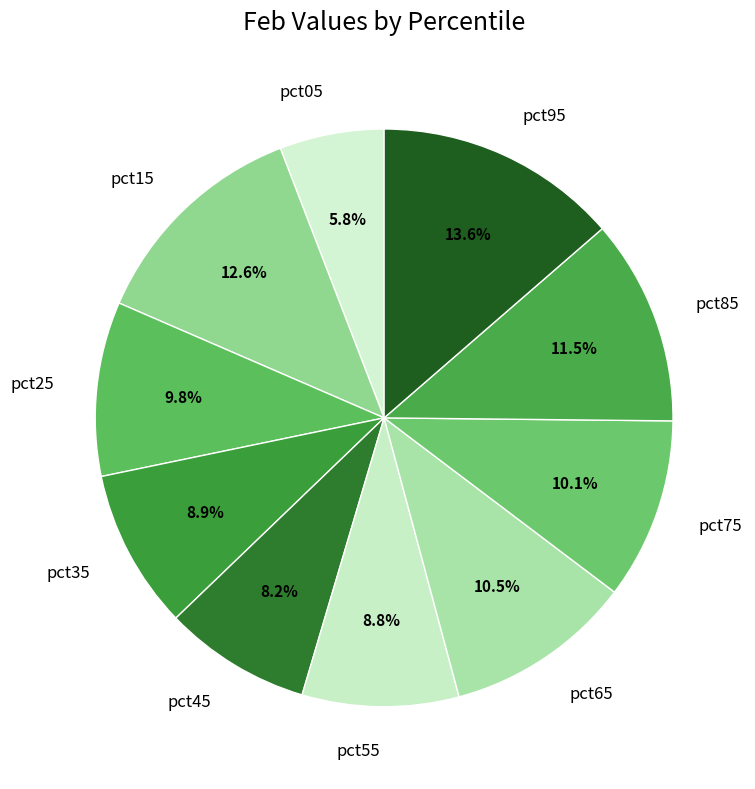

What percentage is NOT represented by pct75?

89.9%